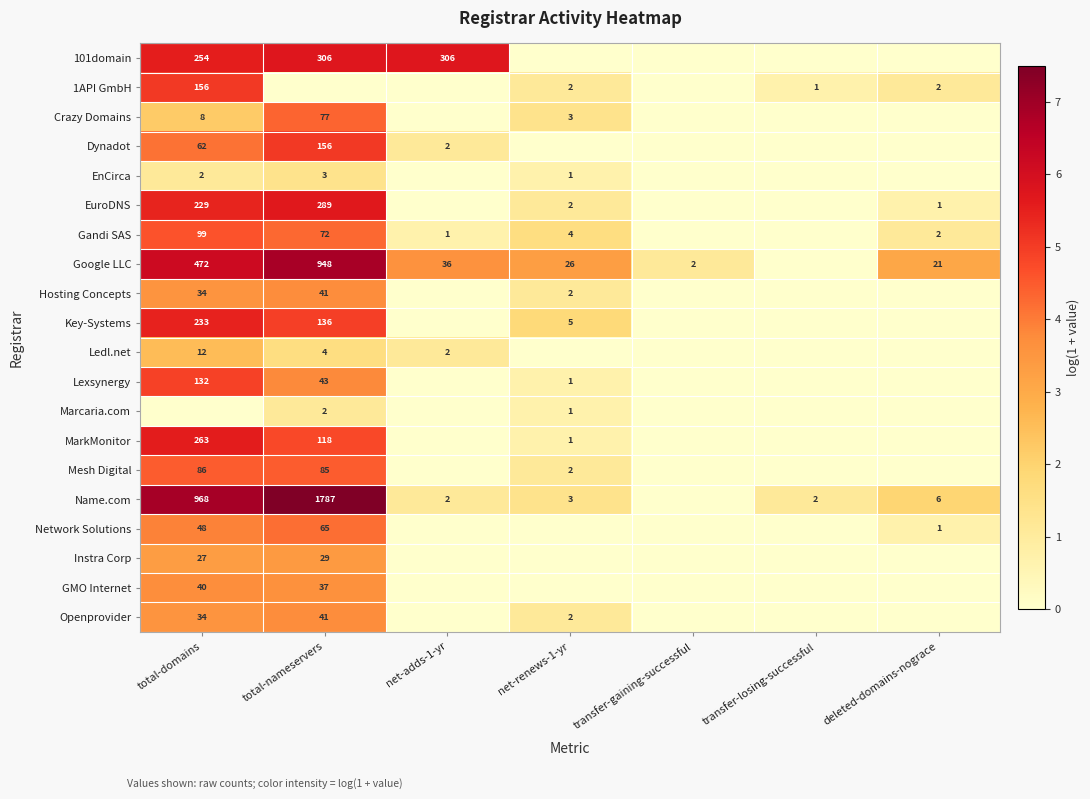

Is it true that Gandi SAS equals 7.4 at total-nameservers?

False